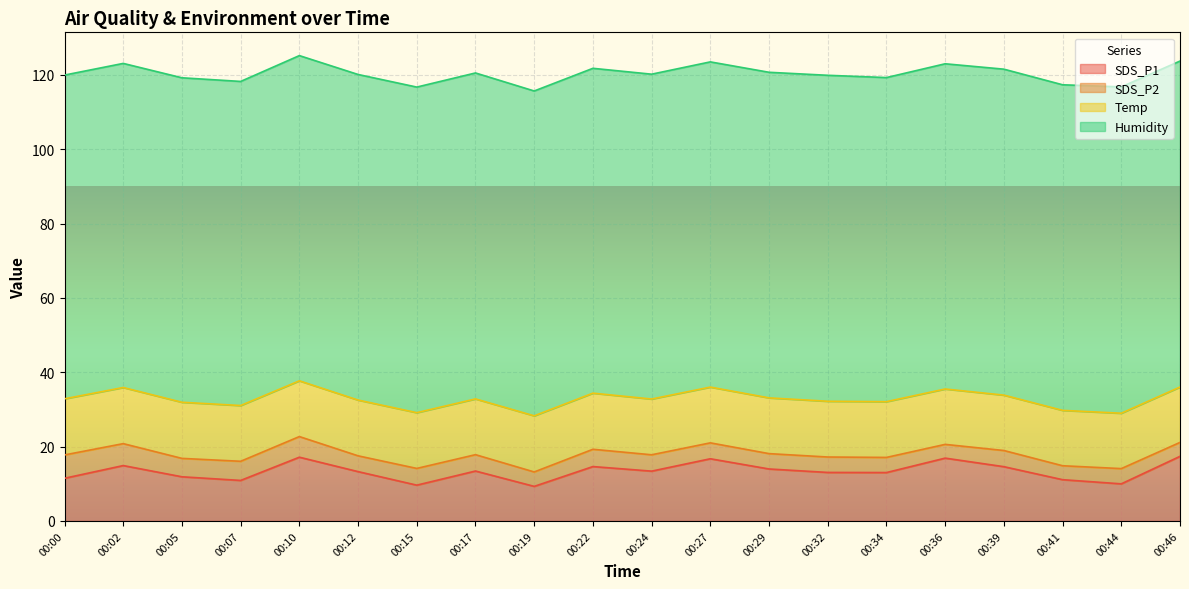

At which category does Humidity reach its first local valley?

00:07